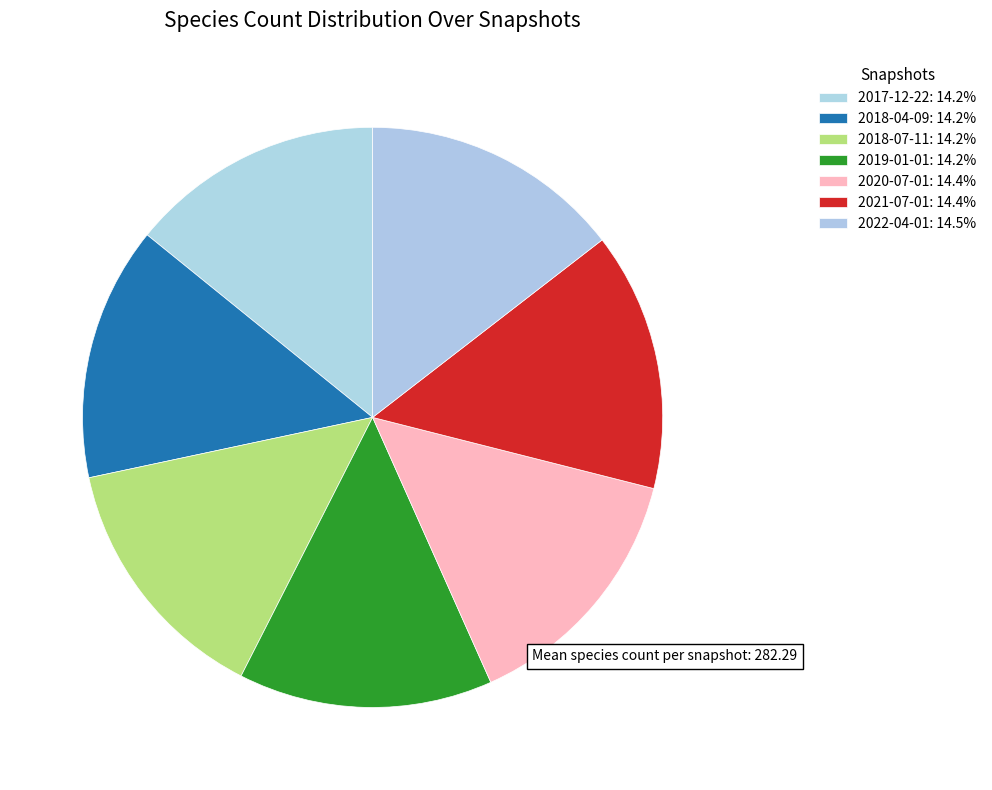

How many segments does this pie chart have?

7